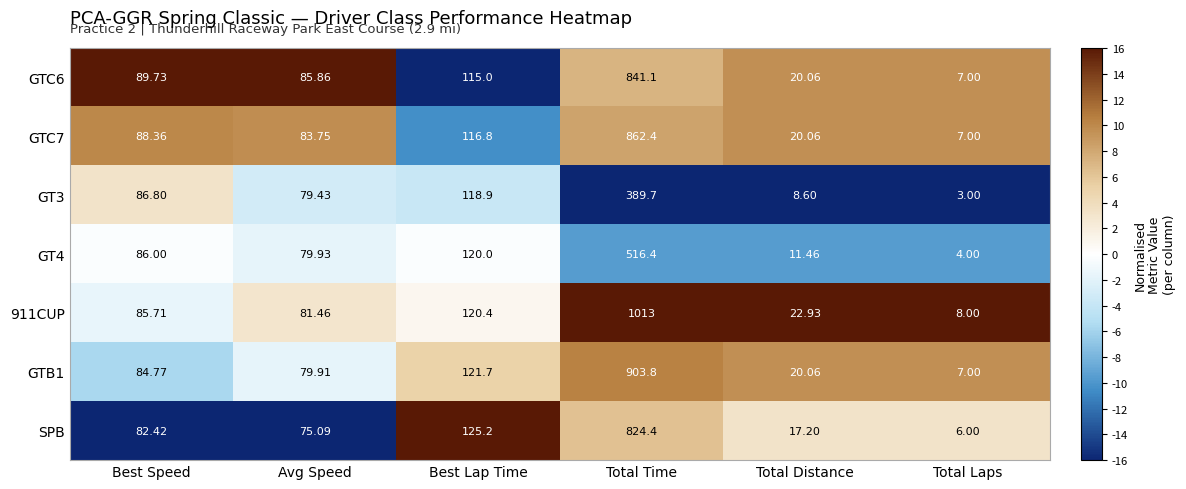

Rank the categories by 911CUP value from lowest to highest.

Total Laps, Total Distance, Avg Speed, Best Speed, Best Lap Time, Total Time